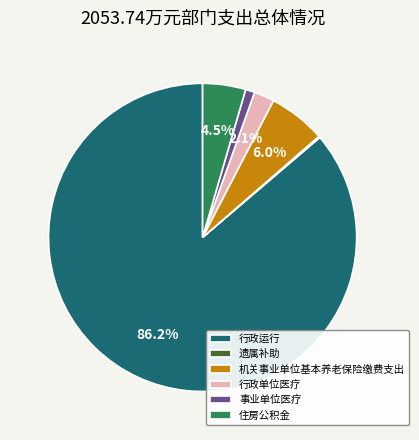

To the nearest percent, what is the average slice percentage?

17%